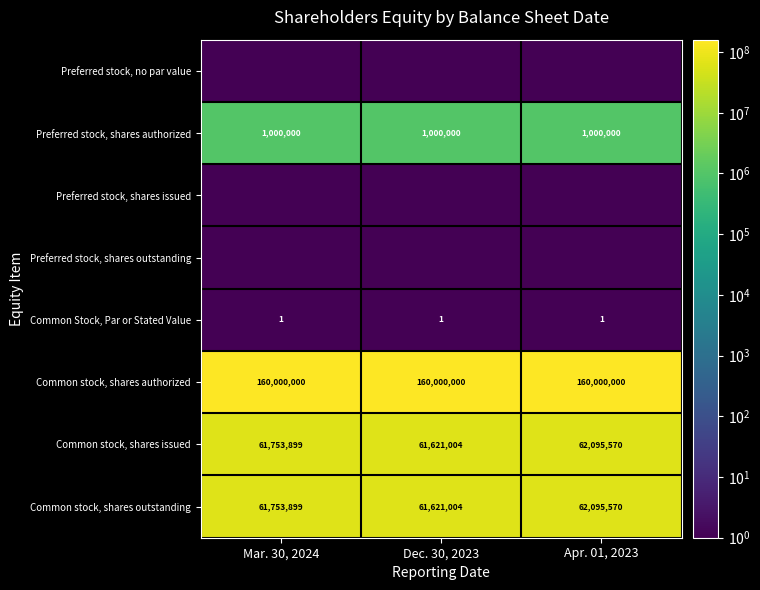

The value of Common stock, shares outstanding at Dec. 30, 2023 is 81281448.7. True or false?

False